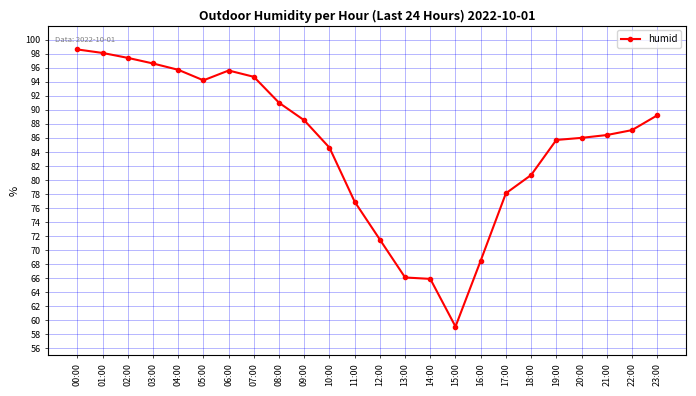

What is the label of the 19th point from the left?

18:00